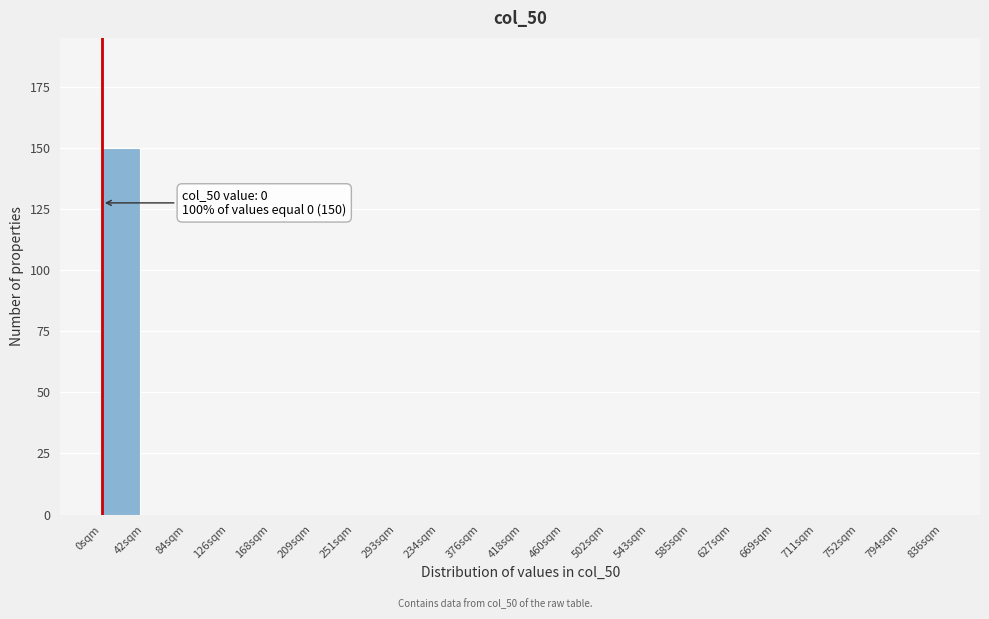

Reading left to right, what are all the values shown in this chart?

0sqm=150	42sqm=0	84sqm=0	126sqm=0	168sqm=0	209sqm=0	251sqm=0	293sqm=0	234sqm=0	376sqm=0	418sqm=0	460sqm=0	502sqm=0	543sqm=0	585sqm=0	627sqm=0	669sqm=0	711sqm=0	752sqm=0	794sqm=0